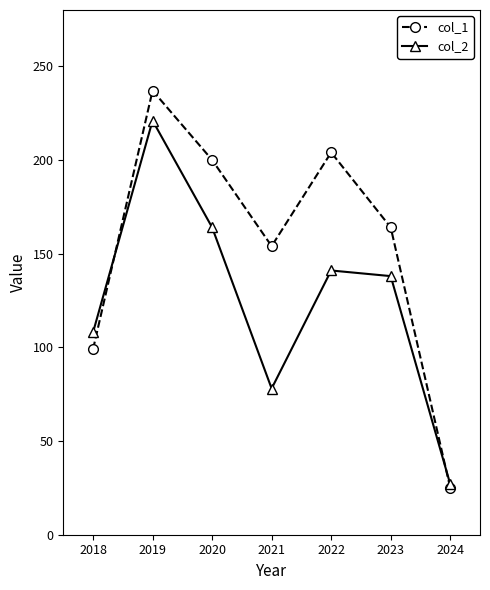

Rank the categories by col_2 value from highest to lowest.

2019, 2020, 2022, 2023, 2018, 2021, 2024